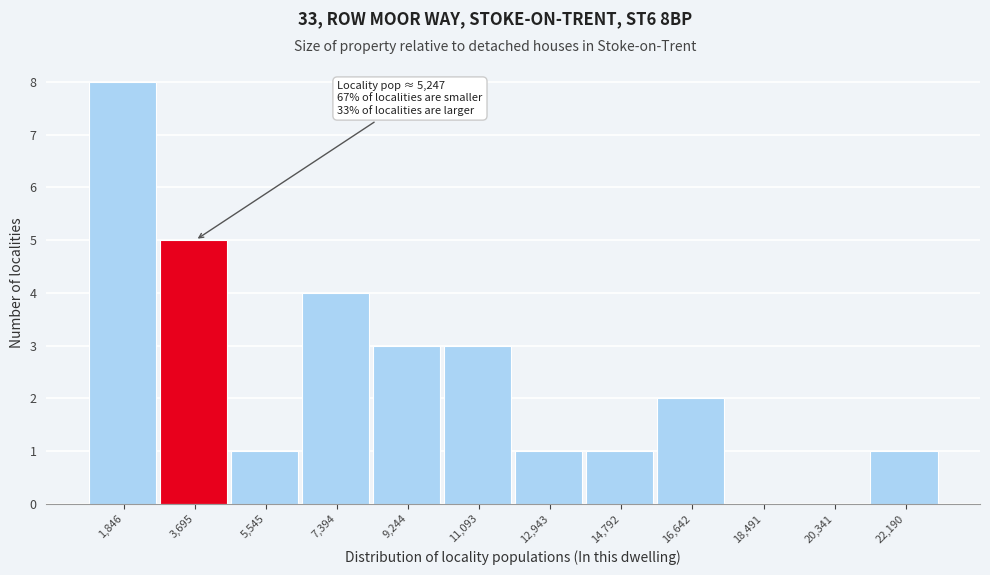

Reading left to right, what are all the values shown in this chart?

1,846=8	3,695=5	5,545=1	7,394=4	9,244=3	11,093=3	12,943=1	14,792=1	16,642=2	18,491=0	20,341=0	22,190=1